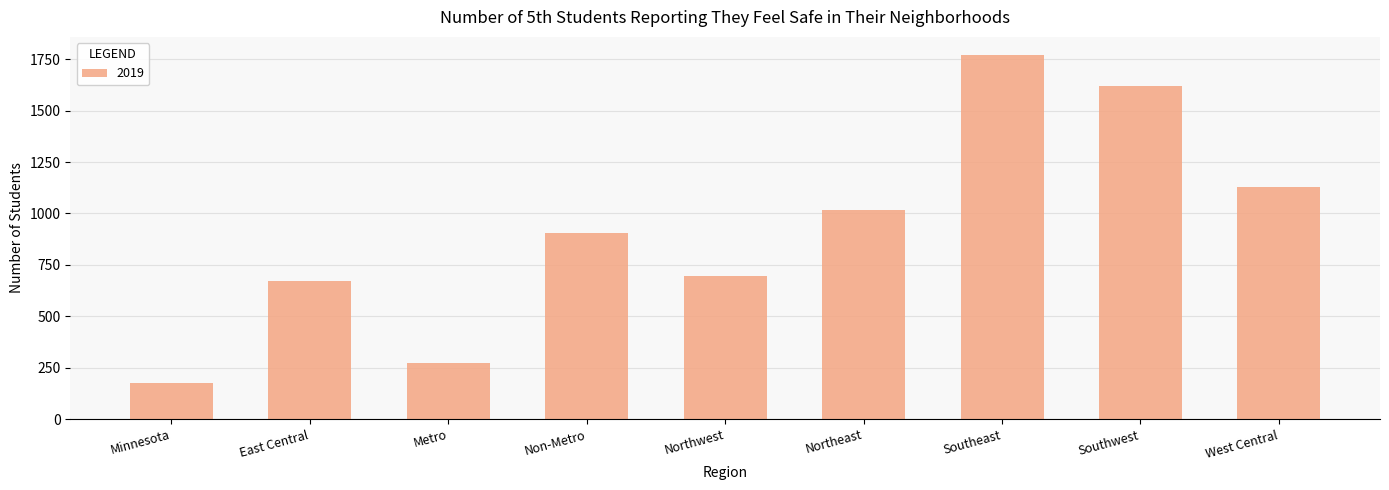

Which label corresponds to the smallest value in the chart?

Minnesota